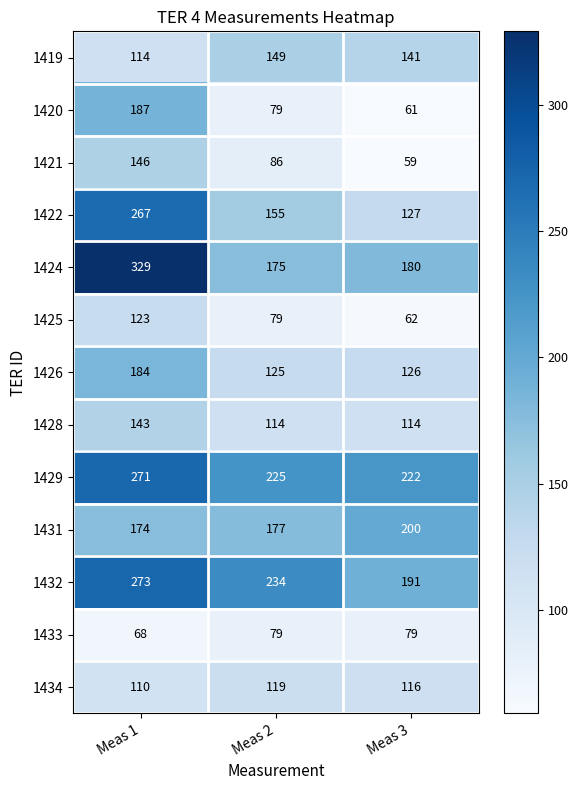

At how many categories does at least one series exceed 177?

3